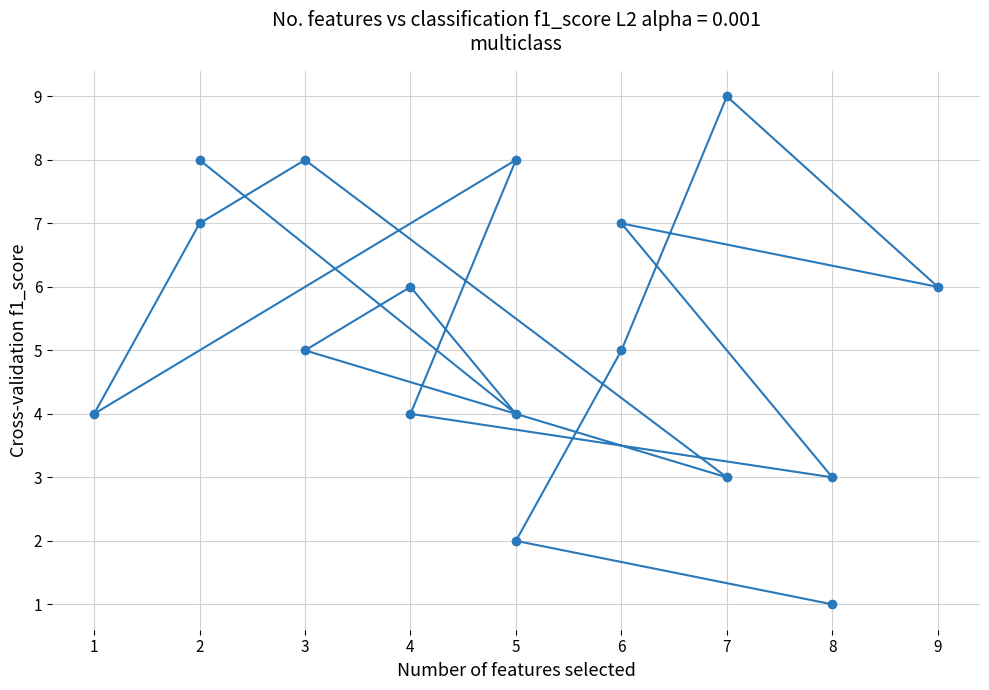

What is the minimum value shown in the chart?

1